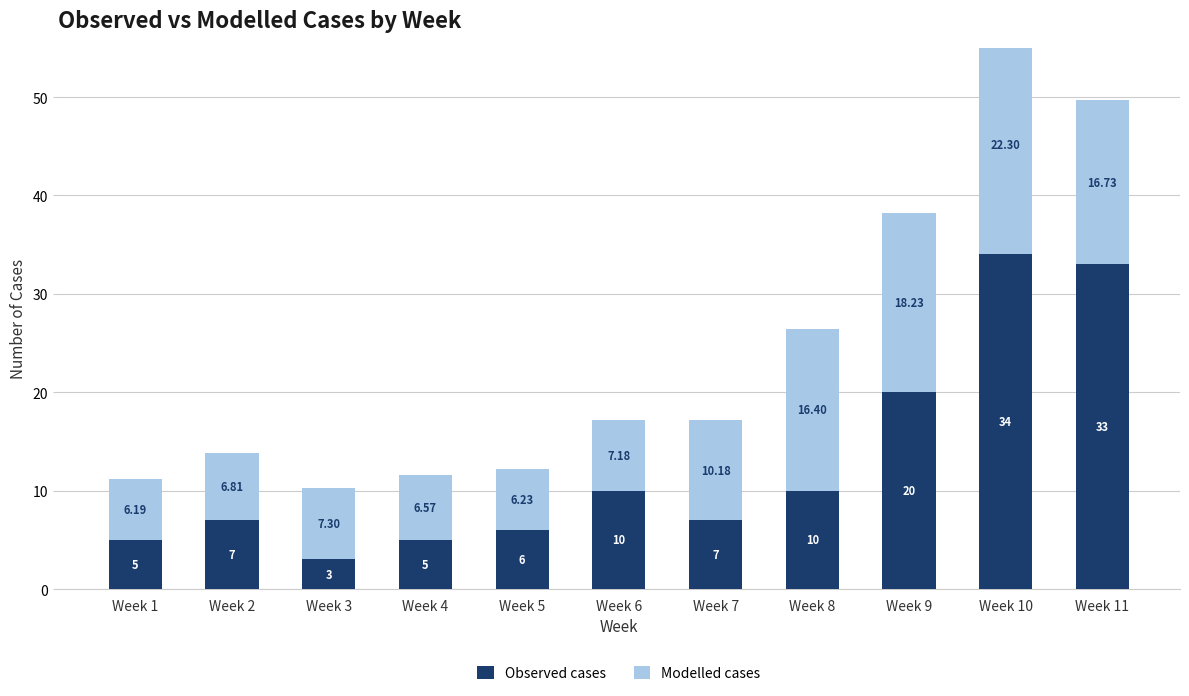

Reading left to right, what are all the values shown in this chart?

Observed cases: 5.0	7.0	3.0	5.0	6.0	10.0	7.0	10.0	20.0	34.0	33.0
Modelled cases: 6.2	6.8	7.3	6.6	6.2	7.2	10.2	16.4	18.2	22.3	16.7